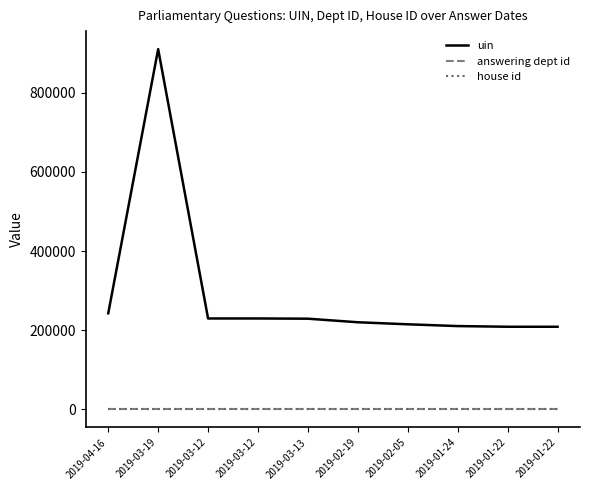

At which category is the sum across all series the highest?

2019-03-19